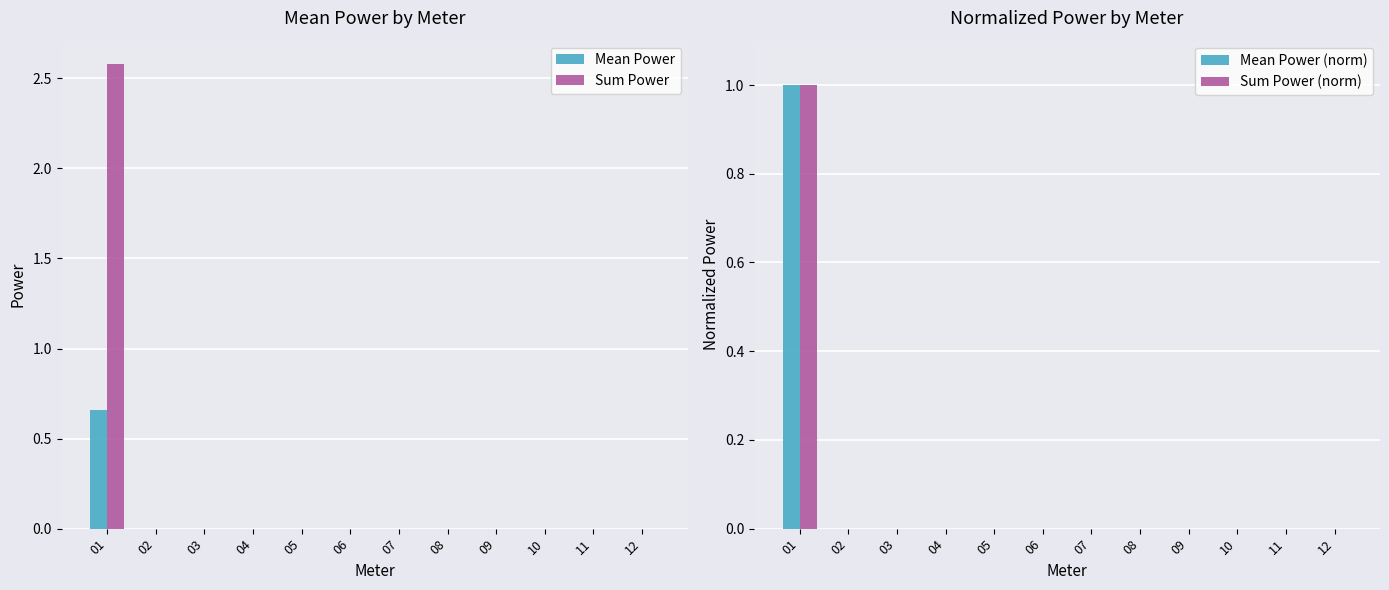

At 05, list the series in order from largest to smallest.

Mean Power, Sum Power, Mean Power (norm), Sum Power (norm)